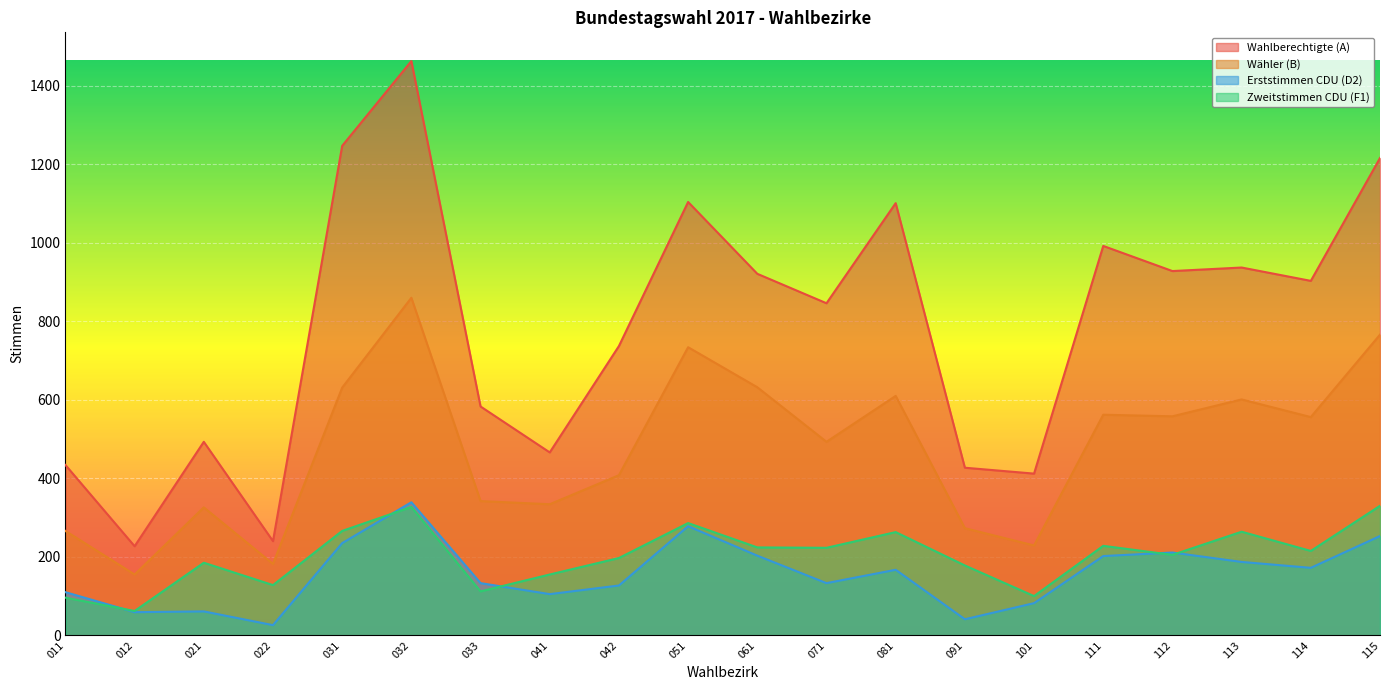

Where does the Wahlberechtigte (A) series first go above 903?

031